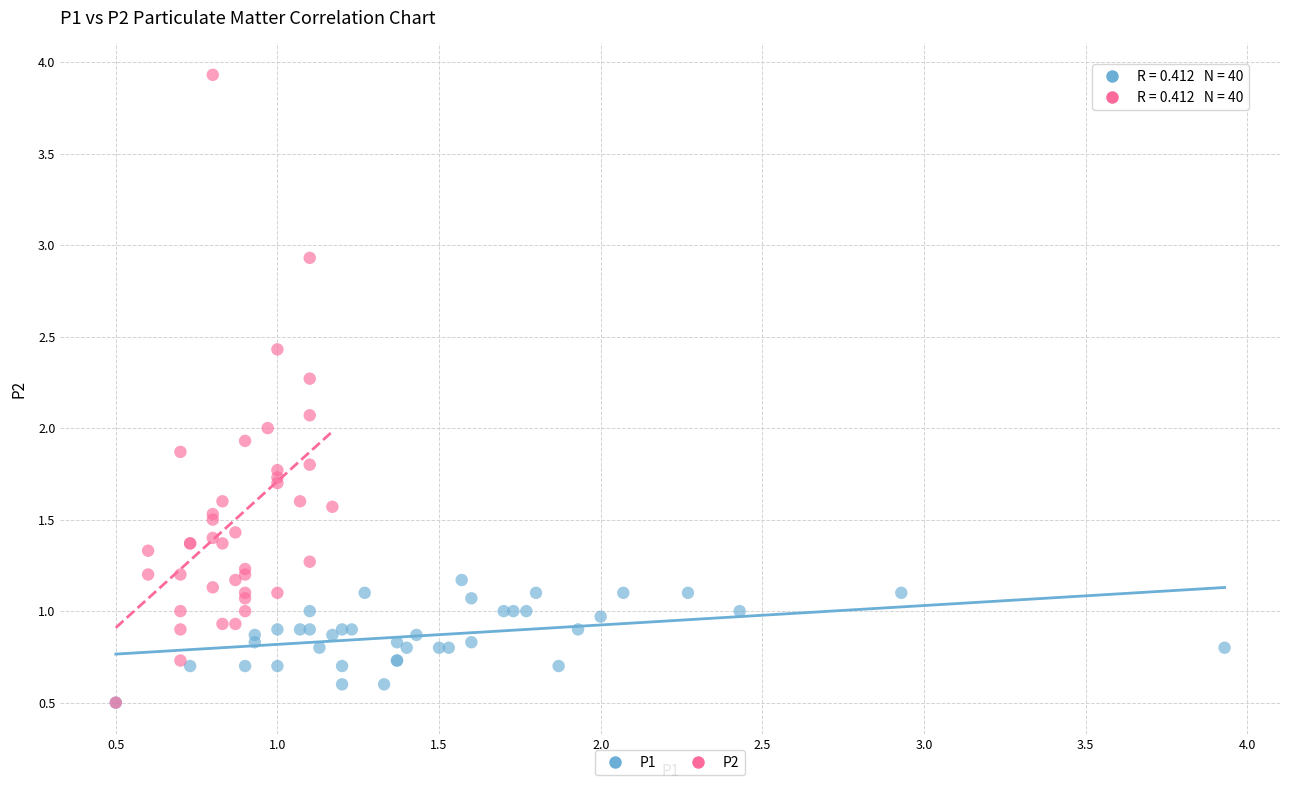

Which series has the largest Y range (max minus min)?

P2